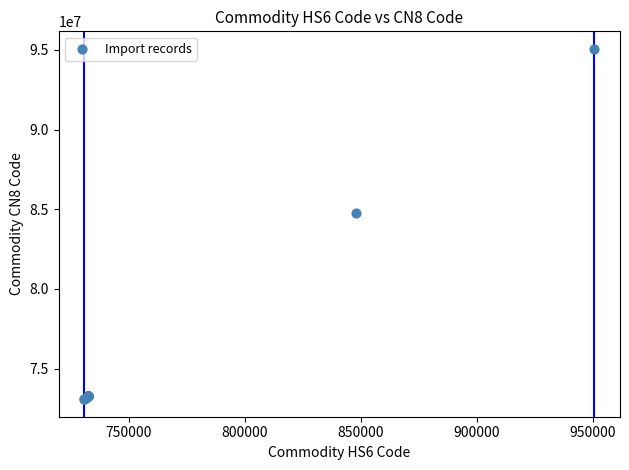

What Y value in the scatter plot is closest to 84076495?

84791000